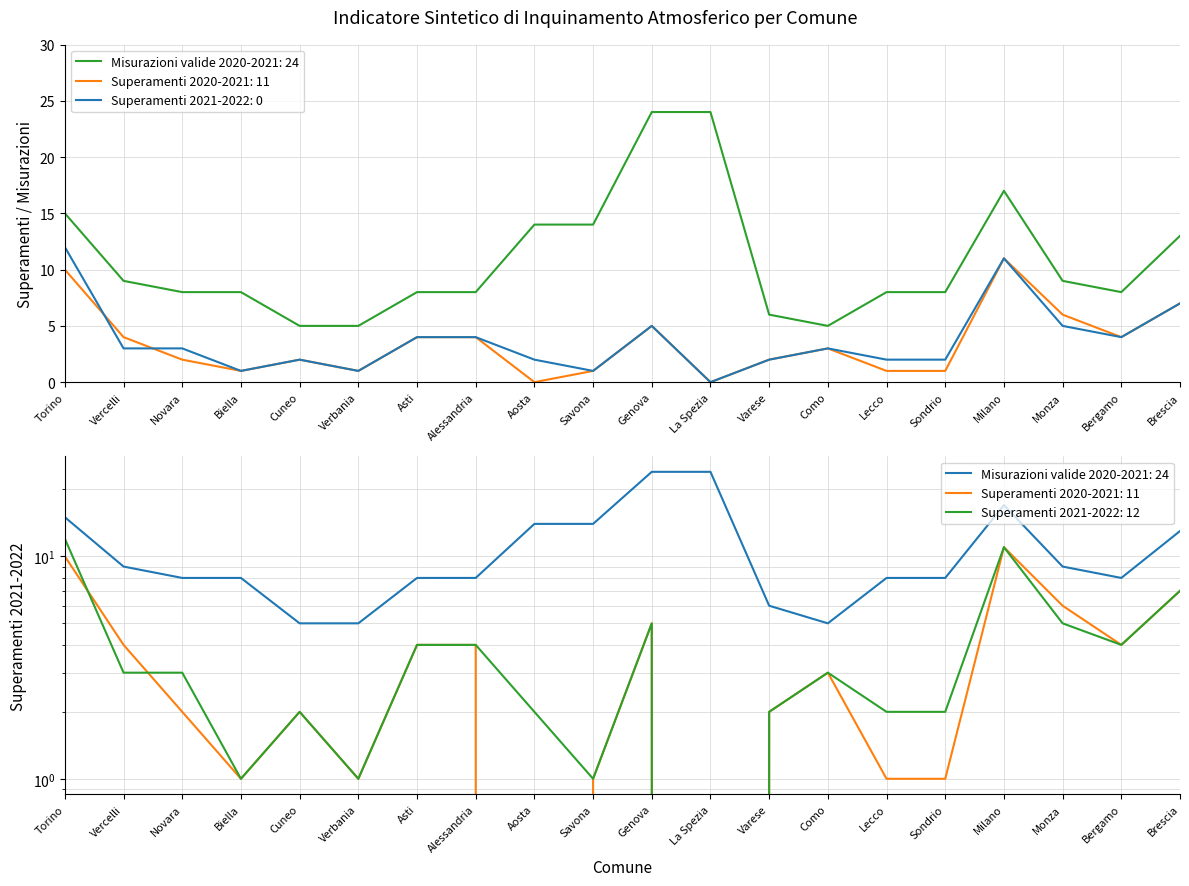

True or false: Misurazioni valide 2020-2021 and Superamenti 2021-2022 cross at least once.

False